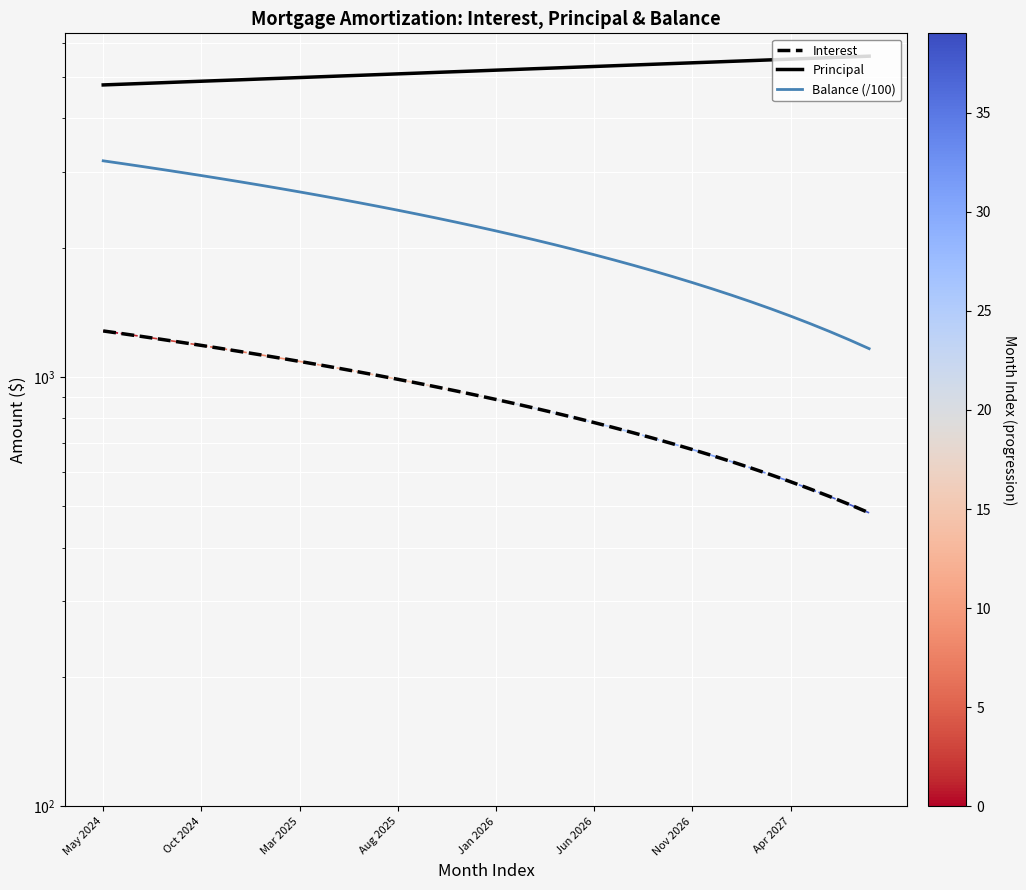

What is the difference between the second highest and minimum values in the Principal series?

775.0